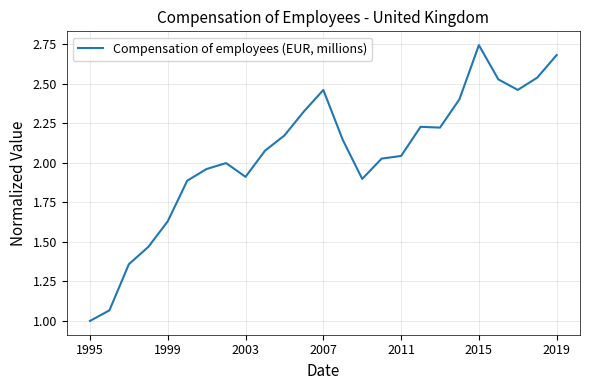

What is the difference between the maximum and minimum values?

1.7